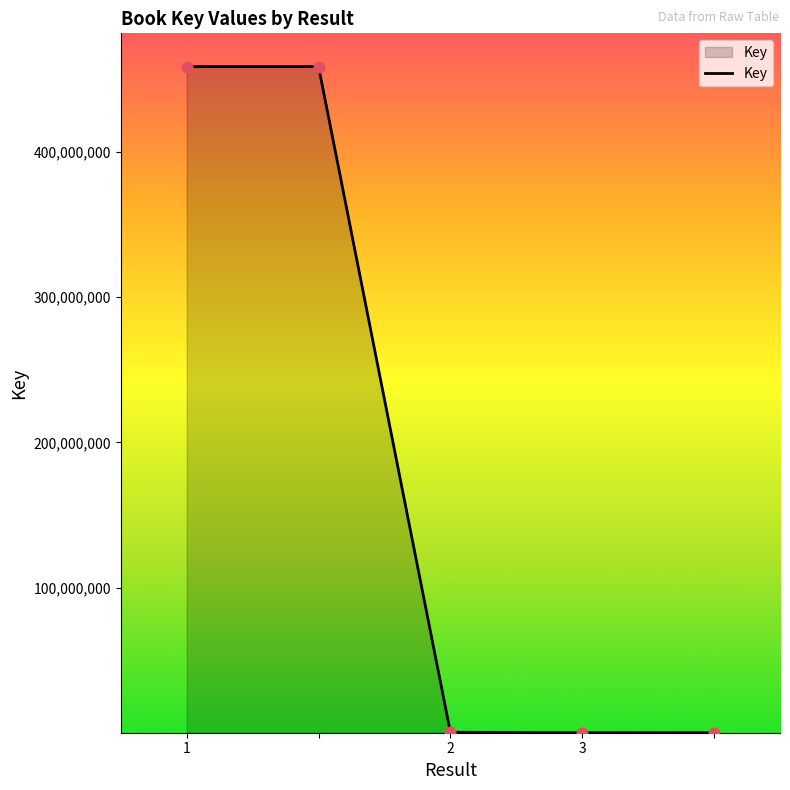

What is the difference between the second highest and second lowest values?

458684433